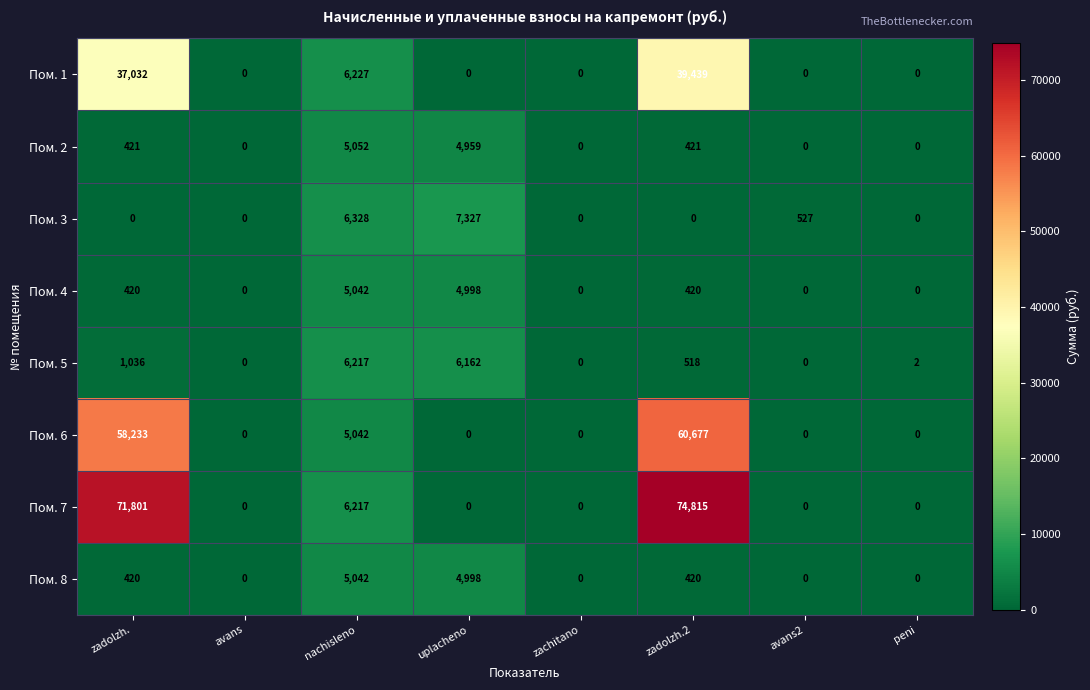

What is the total value across all series at uplacheno?

28444